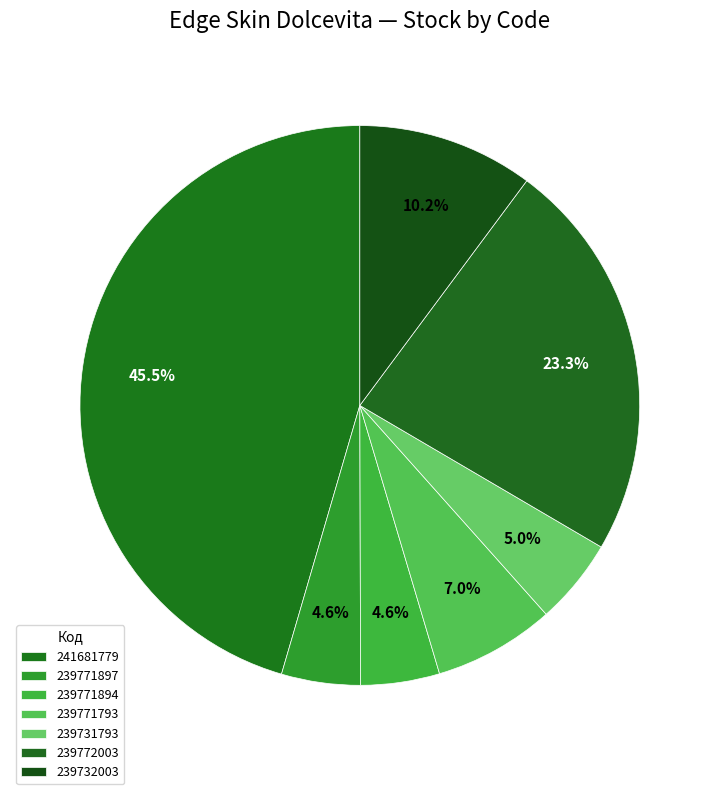

How many slices are in this pie chart?

7